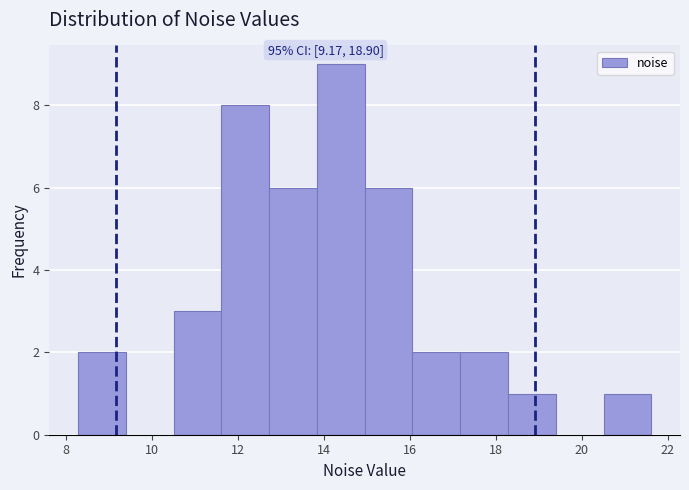

Which range on the x-axis has the tallest bar?

13.8 to 15.0